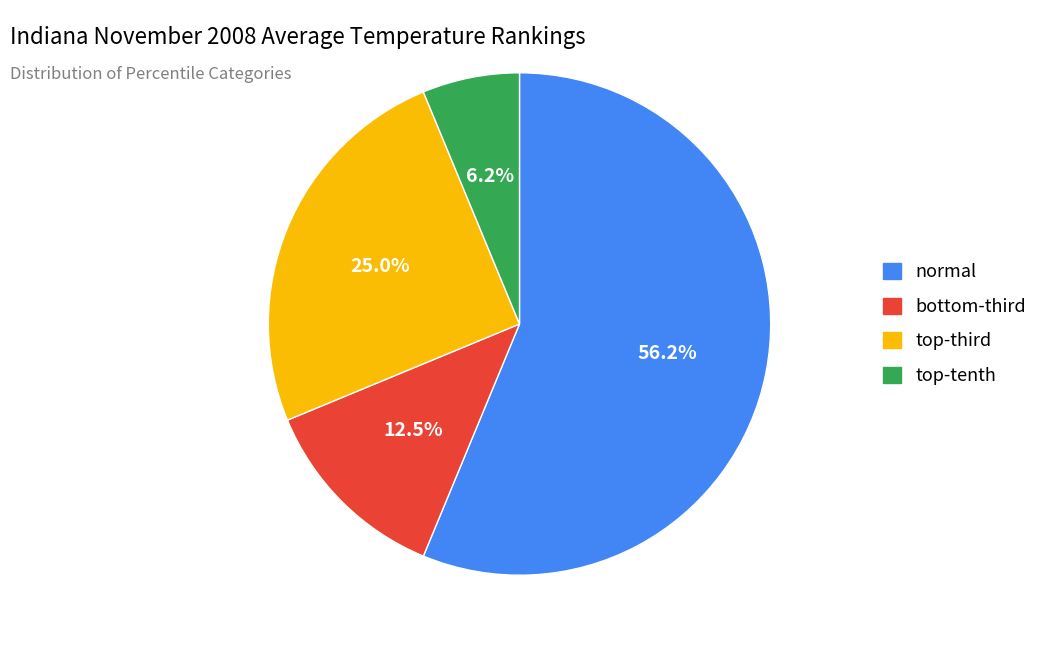

How many slices are in this pie chart?

4